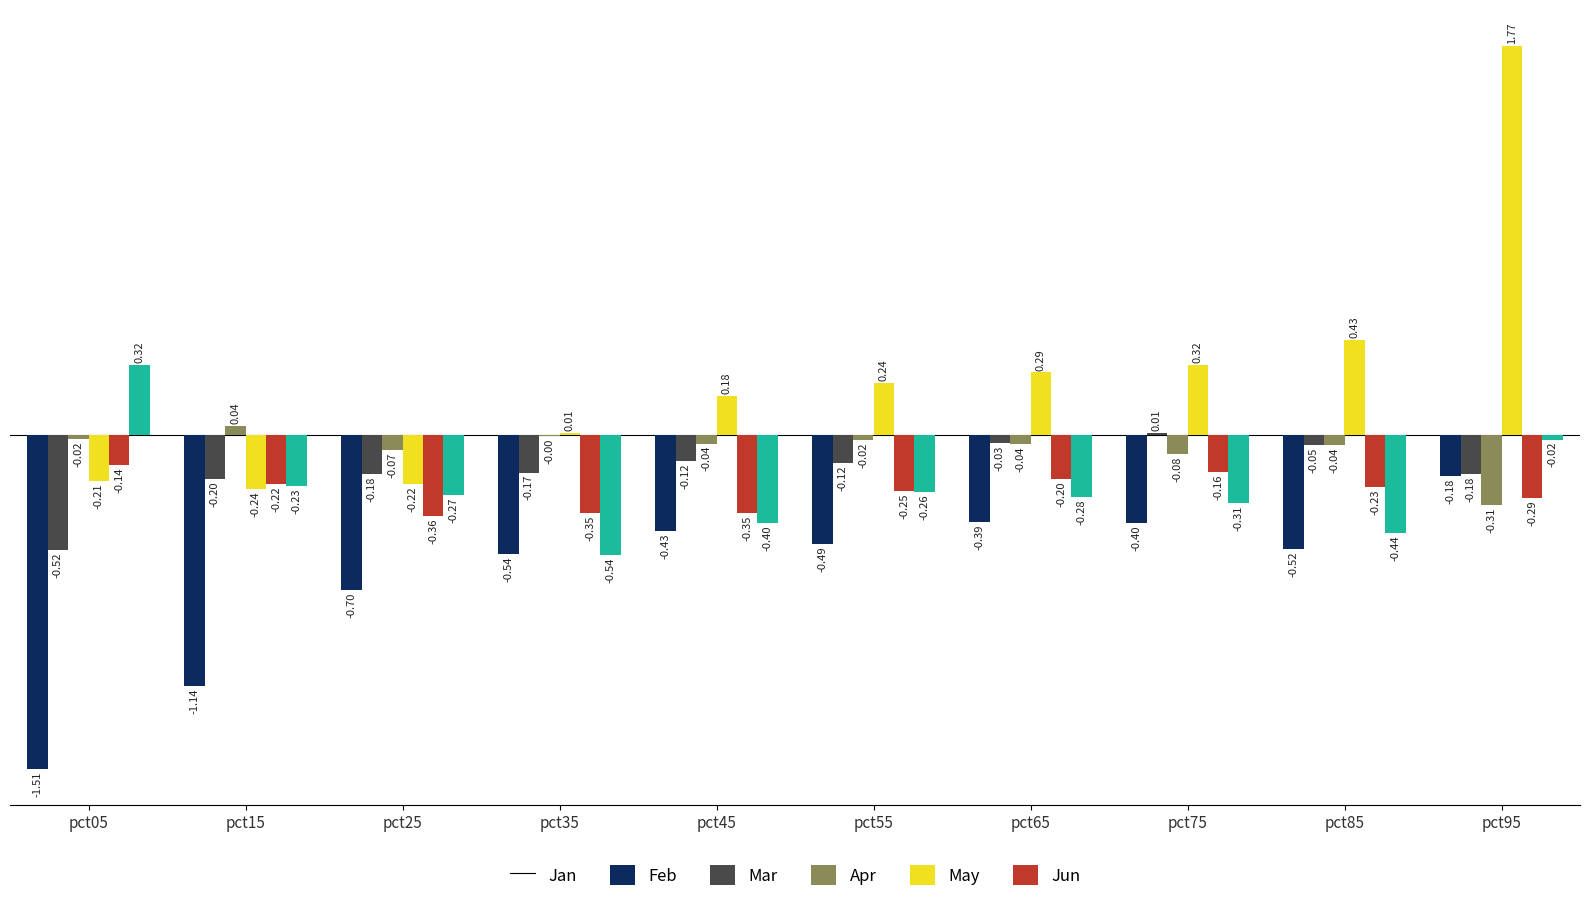

What is the spread (max minus min) of values at pct65?

0.7